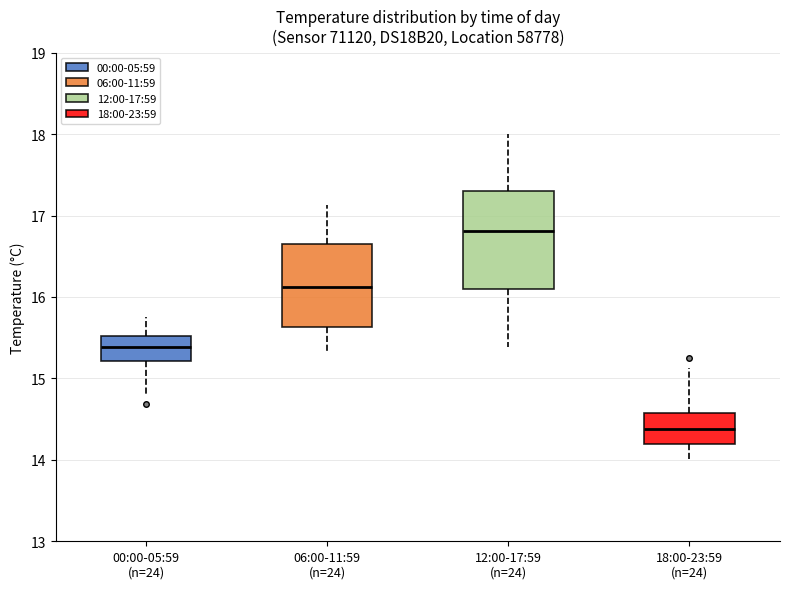

Reading left to right, read every box against the y-axis: the position of its median line, the range the box covers, and the ends of its whiskers. The values are not printed on the chart, so give them approximately, as read against the axis.

00:00-05:59 (n=24): median 15.4, box 15.2 to 15.5, whiskers 14.8 to 15.8
06:00-11:59 (n=24): median 16.1, box 15.6 to 16.6, whiskers 15.3 to 17.1
12:00-17:59 (n=24): median 16.8, box 16.1 to 17.3, whiskers 15.4 to 18.0
18:00-23:59 (n=24): median 14.4, box 14.2 to 14.6, whiskers 14.0 to 15.1